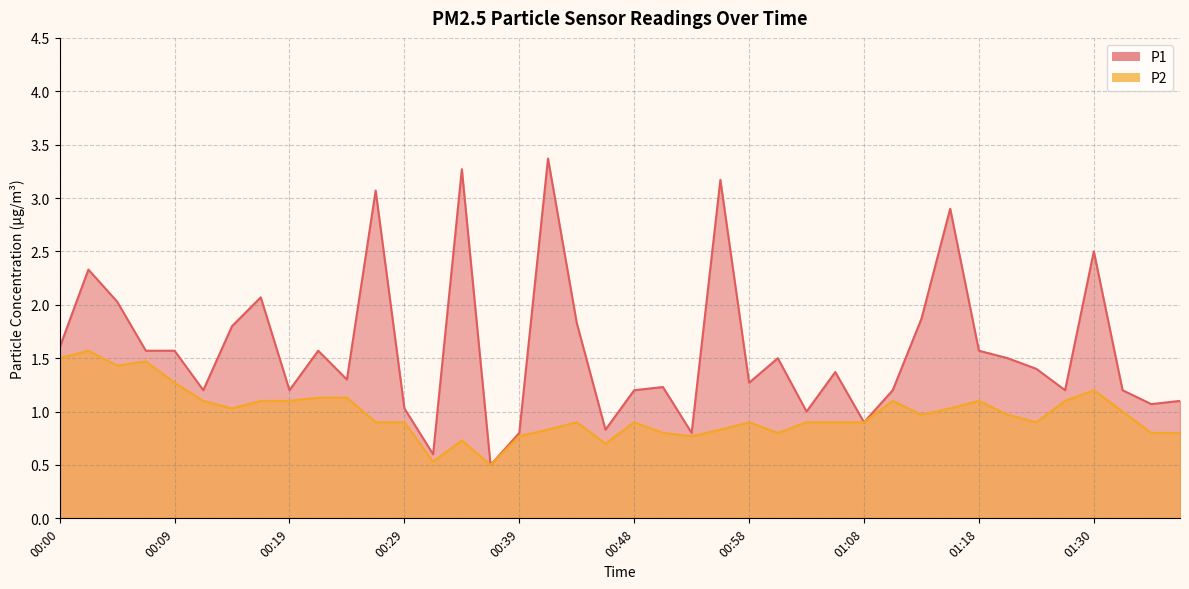

Which series has the largest range (max minus min)?

P1